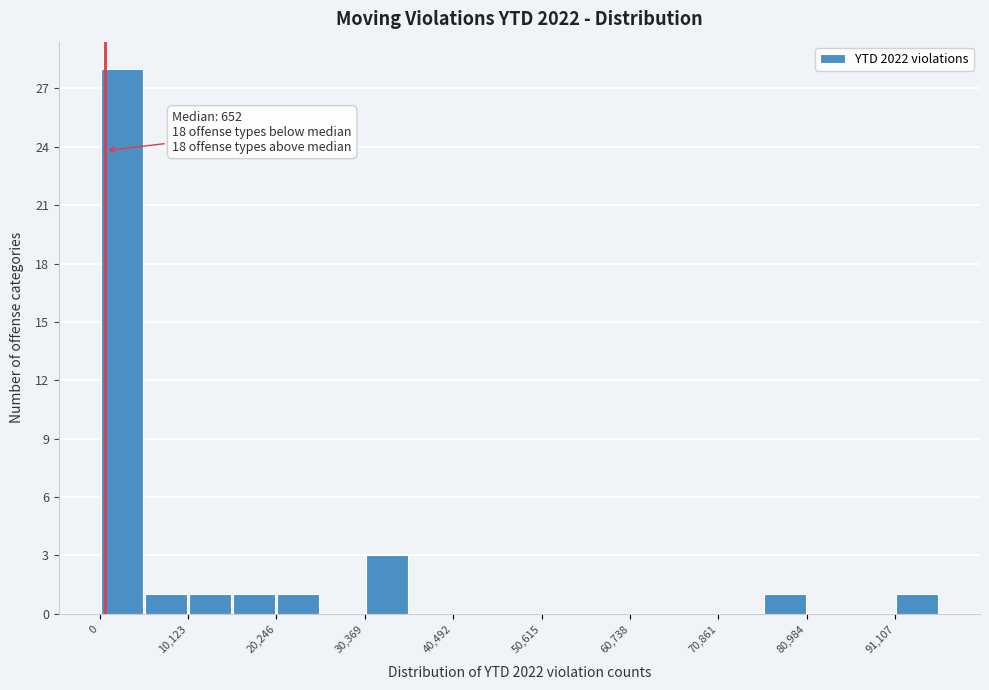

Around what value on the x-axis is the tallest bar? Give the approximate position of its centre, as read against the axis.

2000